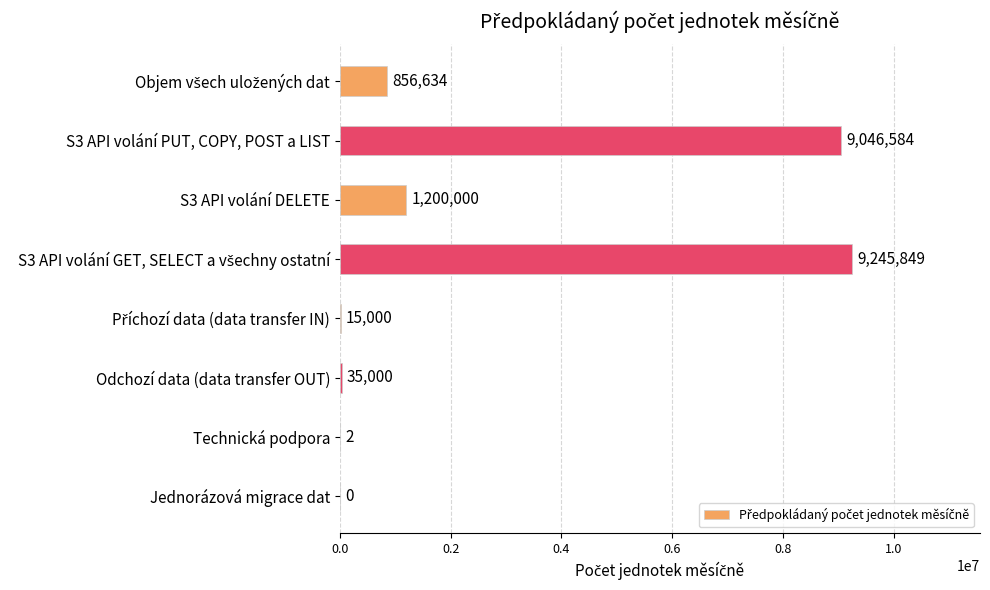

True or false: the data shows 35000 at Odchozí data (data transfer OUT).

True